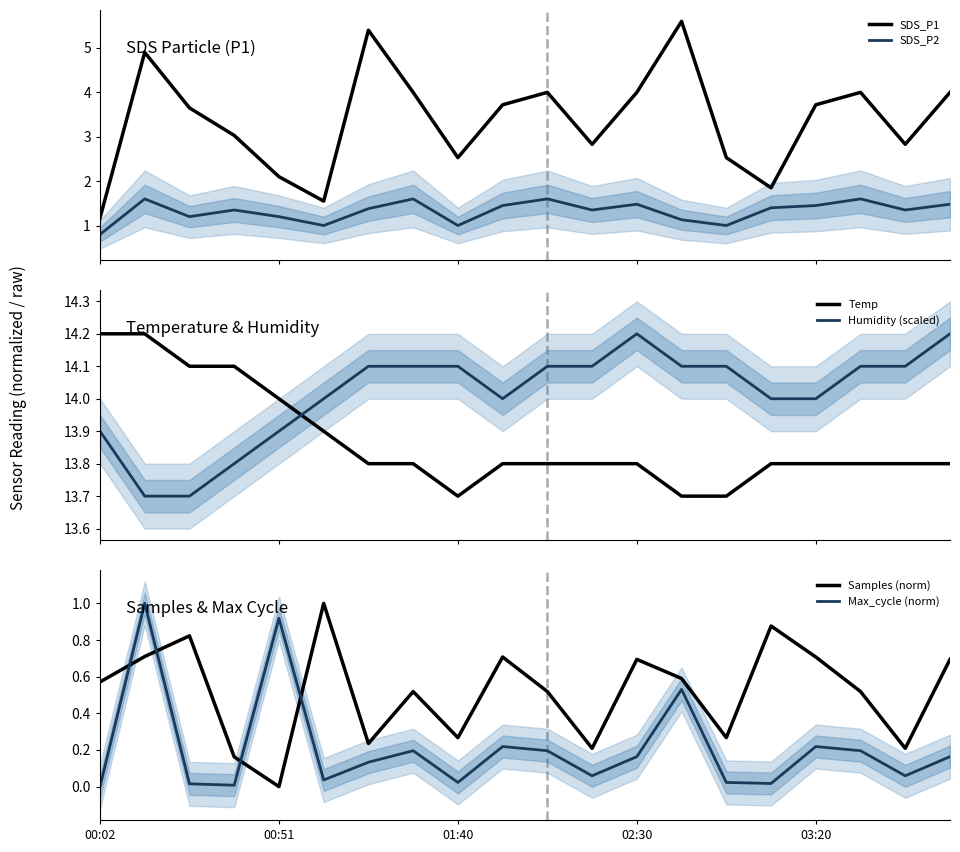

Is it true that Humidity (scaled) equals 14.2 at 19?

True